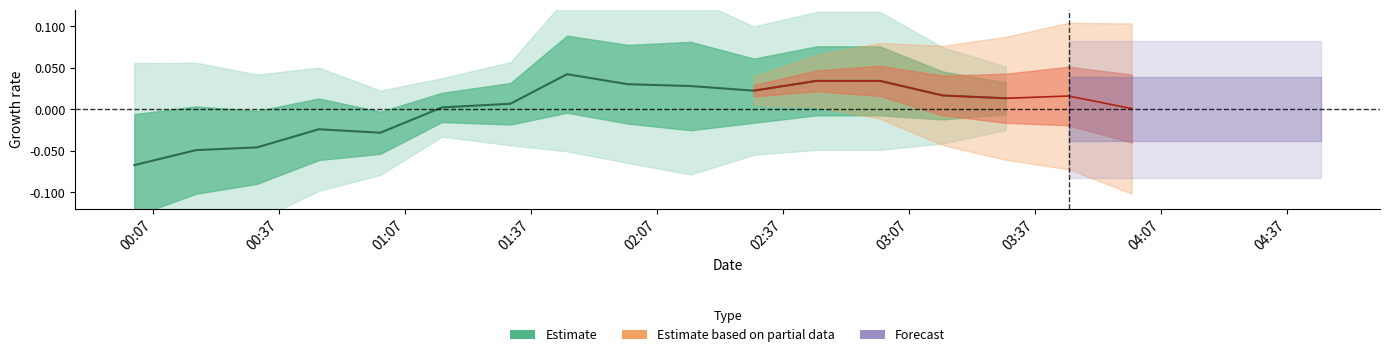

At which category does the chart reach its minimum across all series?

00:07